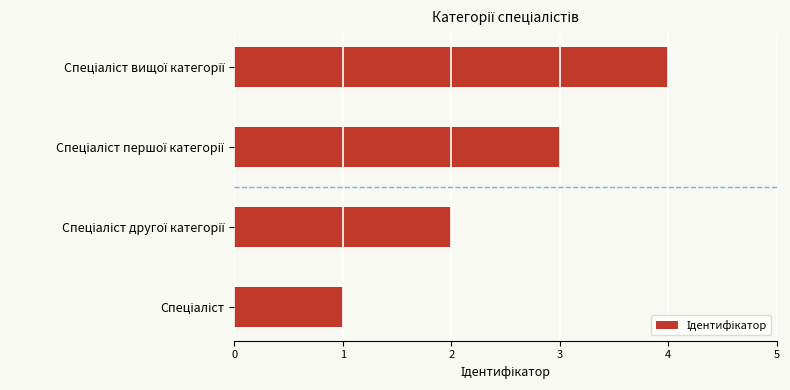

What is the maximum value shown in the chart?

4